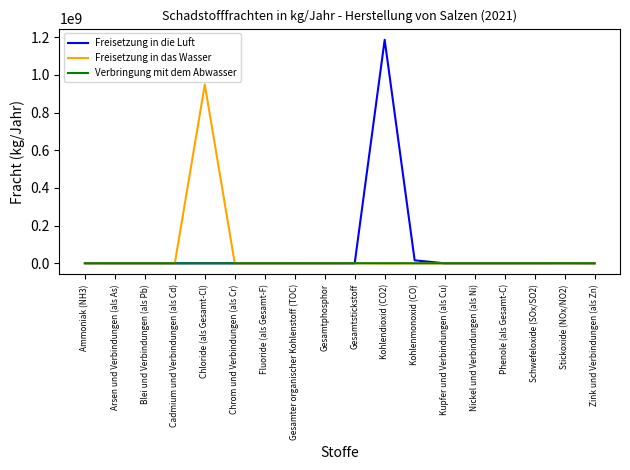

What is the difference between the maximum and minimum values in the Freisetzung in die Luft series?

1187000000